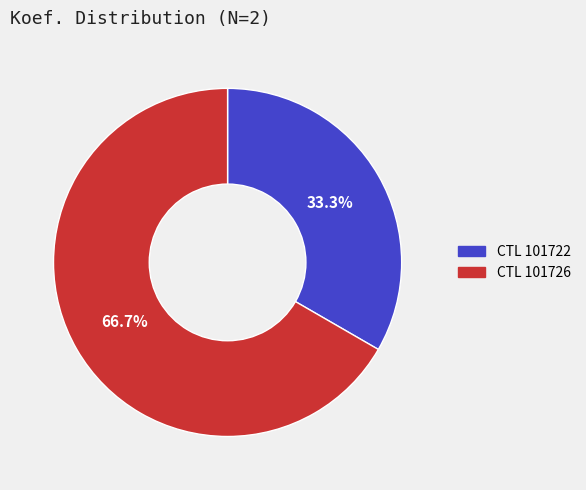

Does any single category account for the majority?

Yes